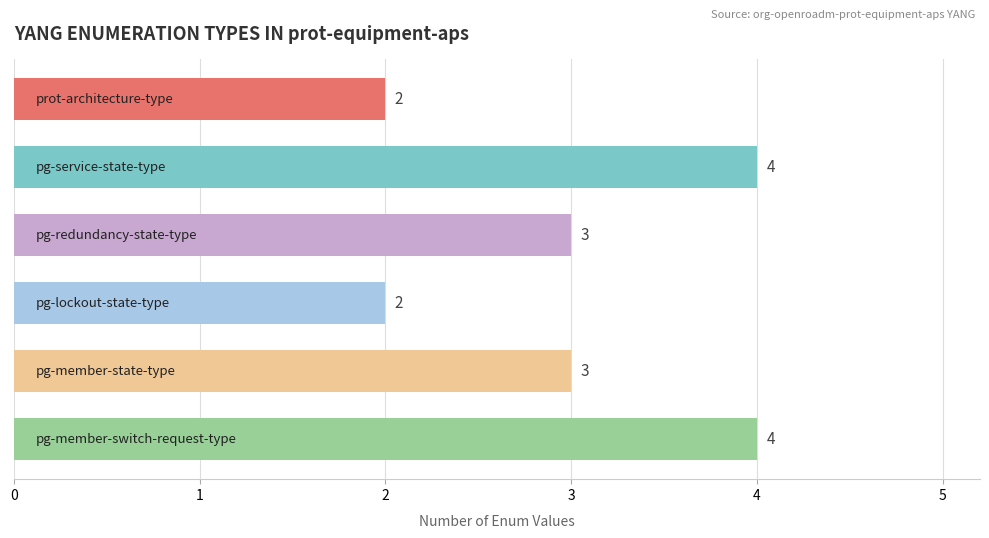

Are the bars horizontal?

Yes